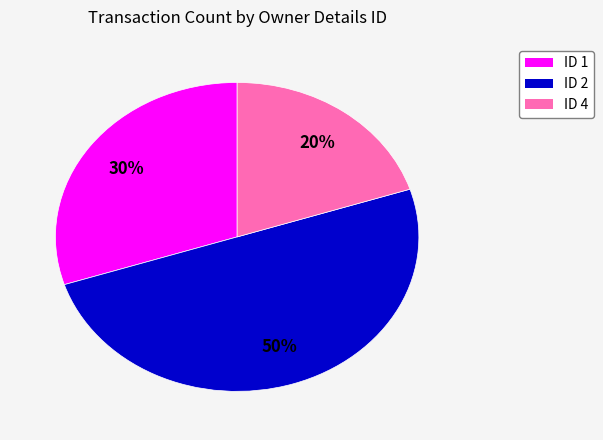

To the nearest percent, what is the average slice percentage?

33%